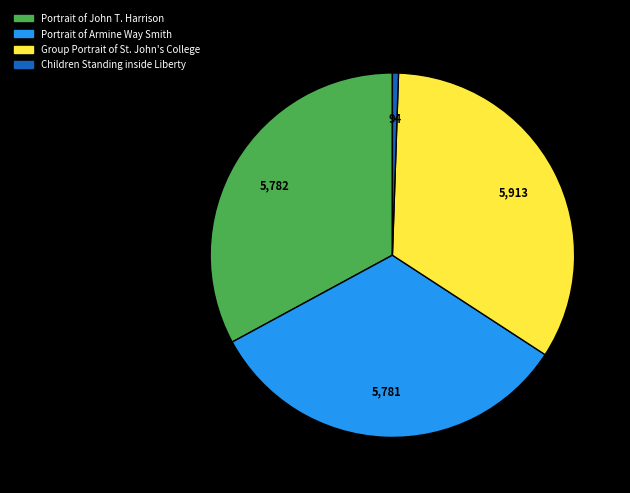

How many slices are in this pie chart?

4